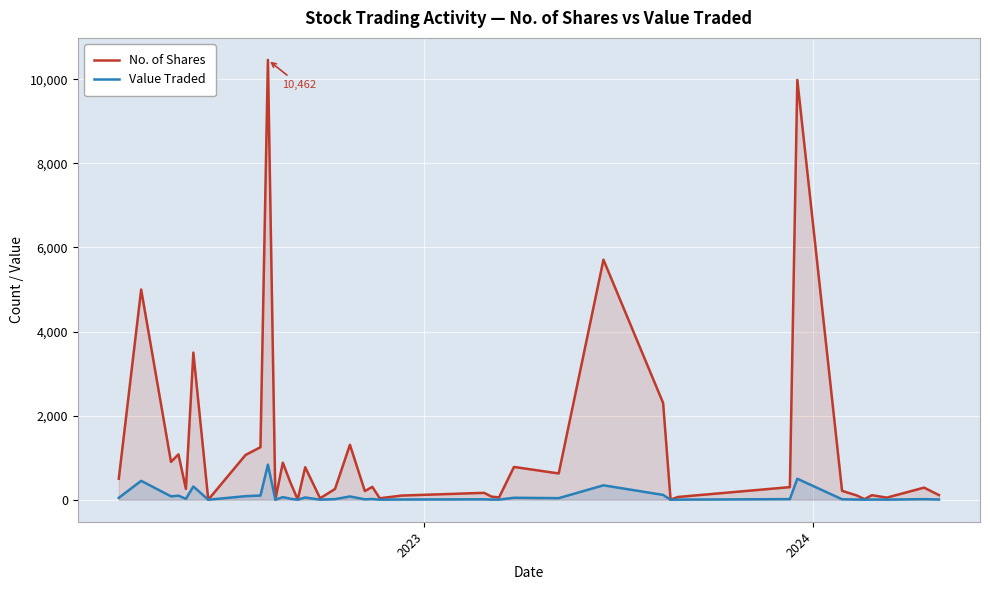

Reading left to right, what are all the values shown in this chart?

No. of Shares: 500	5000	900	1079	258	3500	1	1065	1250	10462	6	882	417	5	774	34	257	1307	206	306	35	100	164	73	56	780	625	5709	2302	3	66	300	9985	212	100	13	108	50	288	110
Value Traded: 45	450	81	97	23	315	0	85	100	835	0	62	25	0	54	2	15	78	10	18	2	6	10	4	3	47	38	343	115	0	3	15	499	11	5	1	5	3	14	6